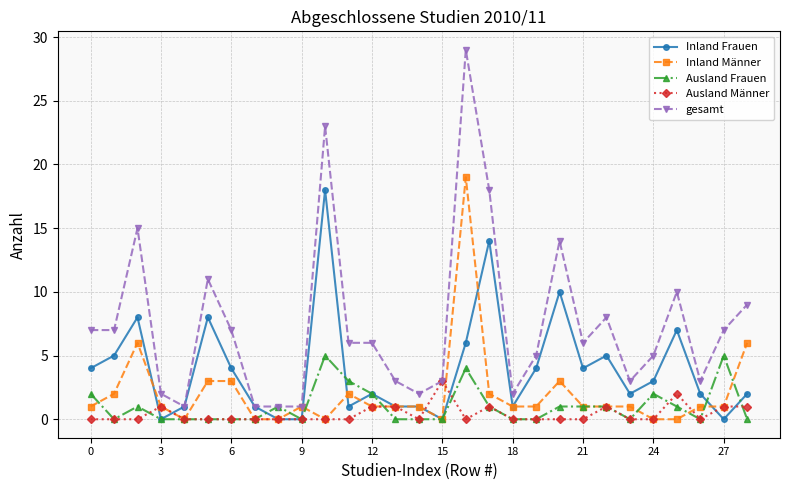

How many data points does each series have?

29